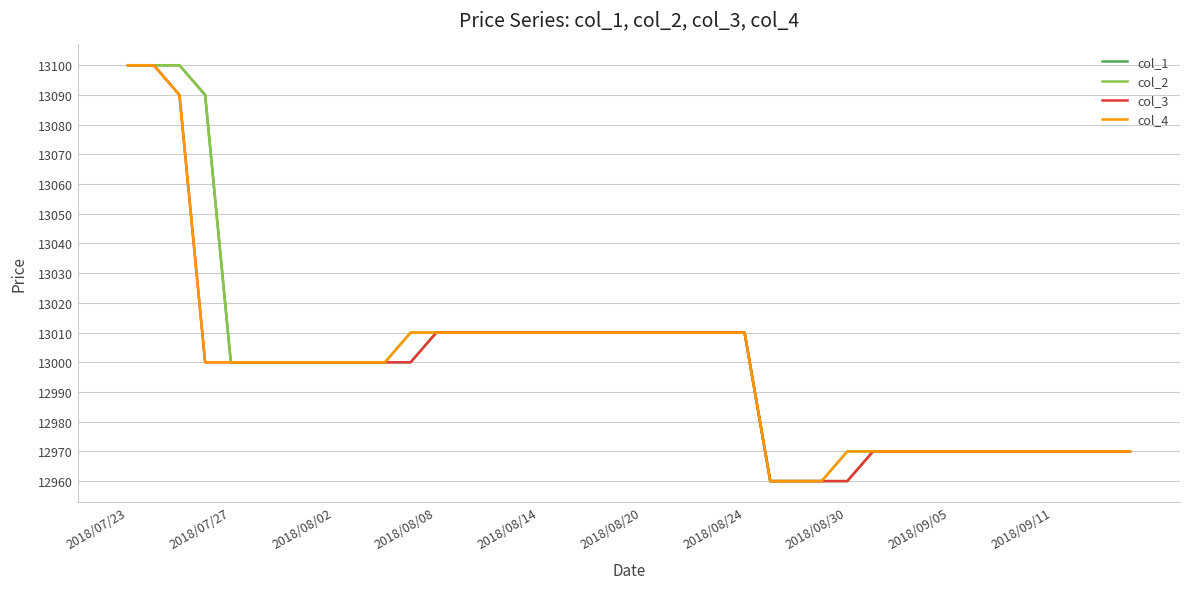

What is the highest value of the col_3 series?

13100